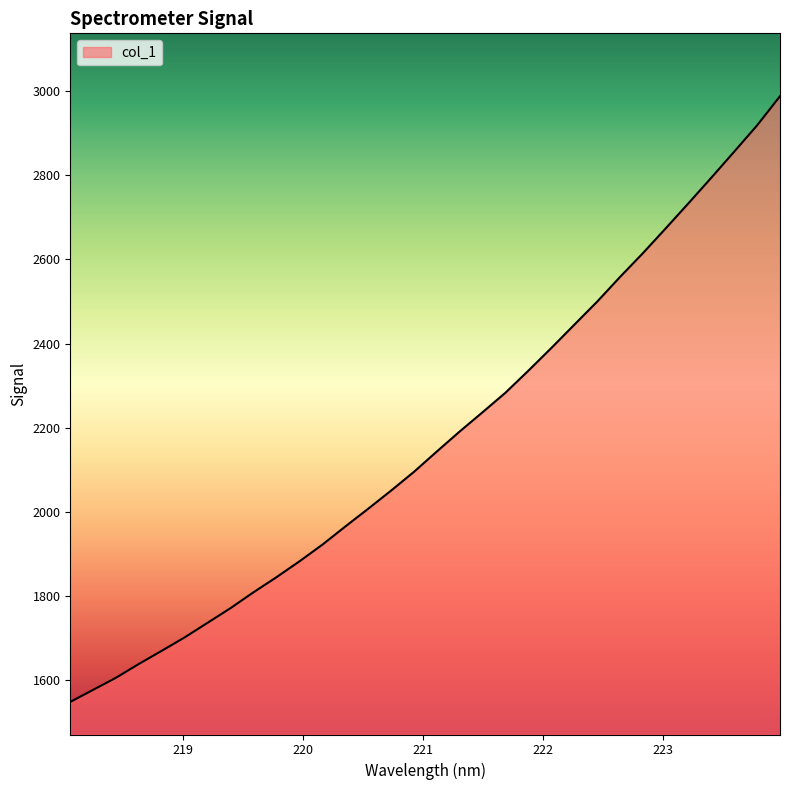

What is the minimum value shown in the chart?

1548.5